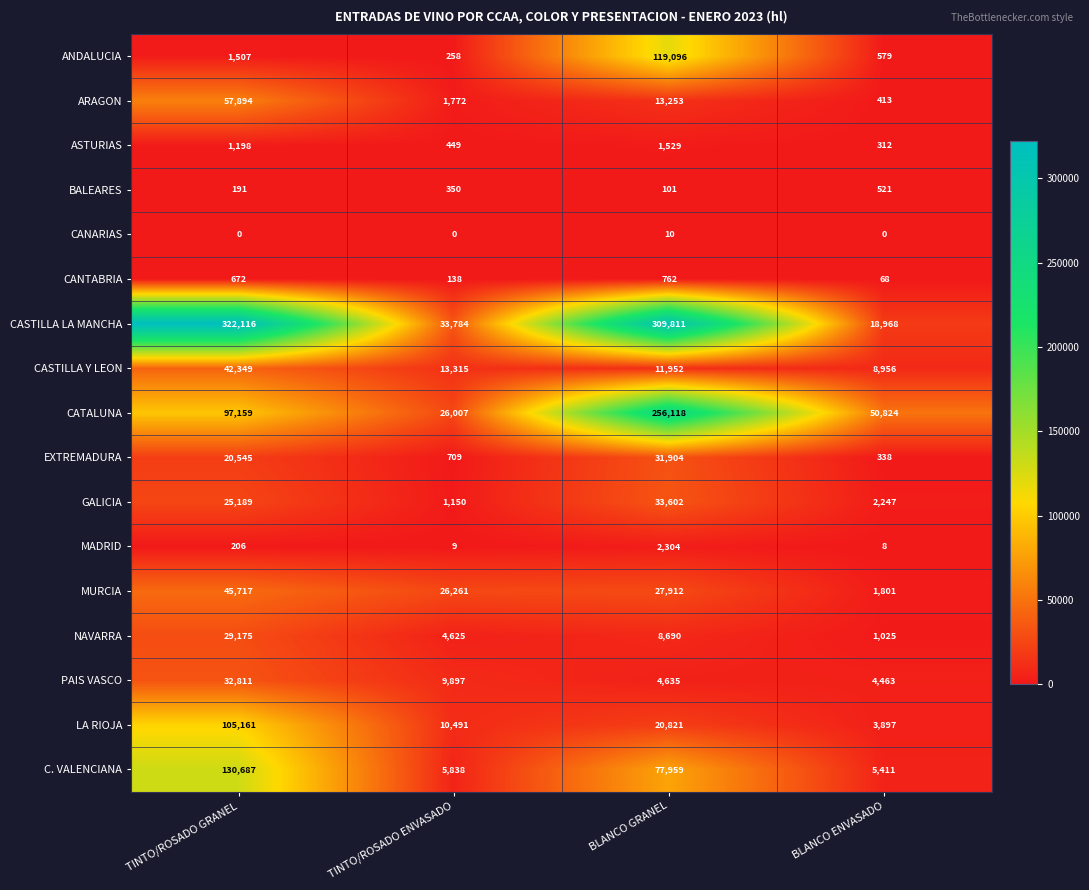

Is it true that CANTABRIA equals 54 at TINTO/ROSADO ENVASADO?

False